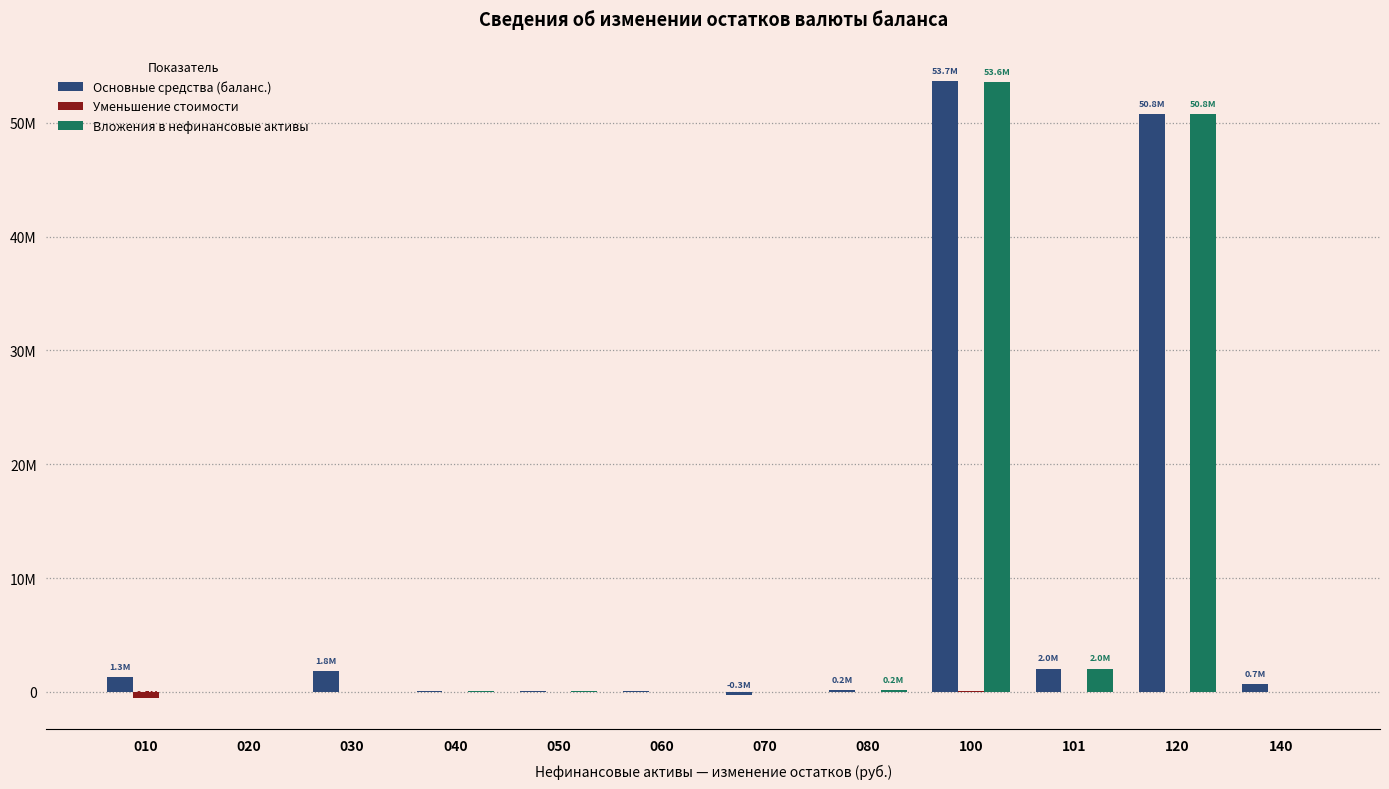

What is the difference between the maximum and minimum values in the Вложения в нефинансовые активы series?

53598119.6